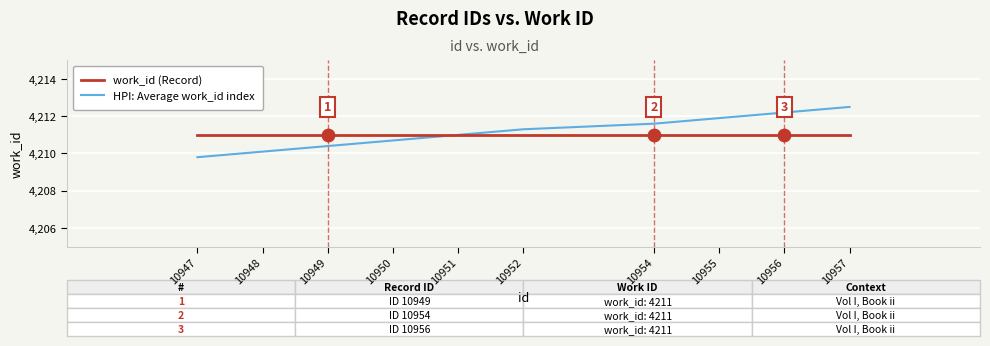

What is the difference between the highest and lowest values at 10952?

0.3